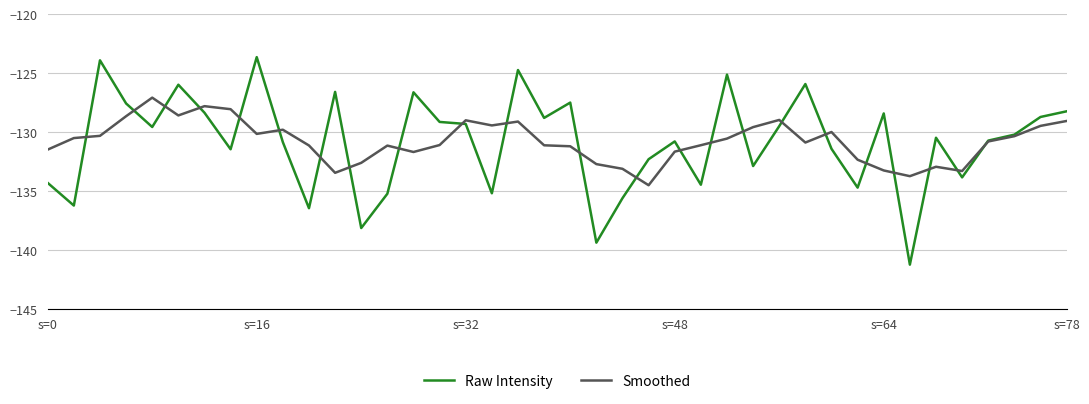

Which series has the widest spread of values?

Raw Intensity